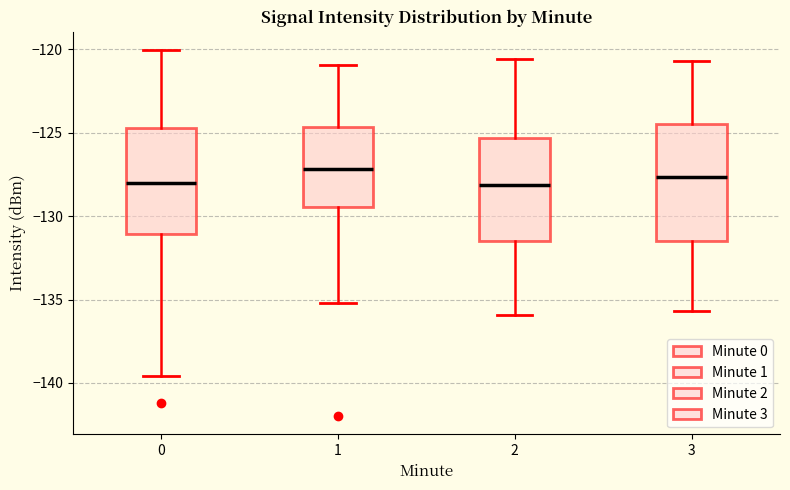

Reading left to right, read every box against the y-axis: the position of its median line, the range the box covers, and the ends of its whiskers. The values are not printed on the chart, so give them approximately, as read against the axis.

0: median -128.0, box -131.0 to -124.5, whiskers -139.5 to -120.0
1: median -127.0, box -129.5 to -124.5, whiskers -135.0 to -121.0
2: median -128.0, box -131.5 to -125.5, whiskers -136.0 to -120.5
3: median -127.5, box -131.5 to -124.5, whiskers -135.5 to -120.5